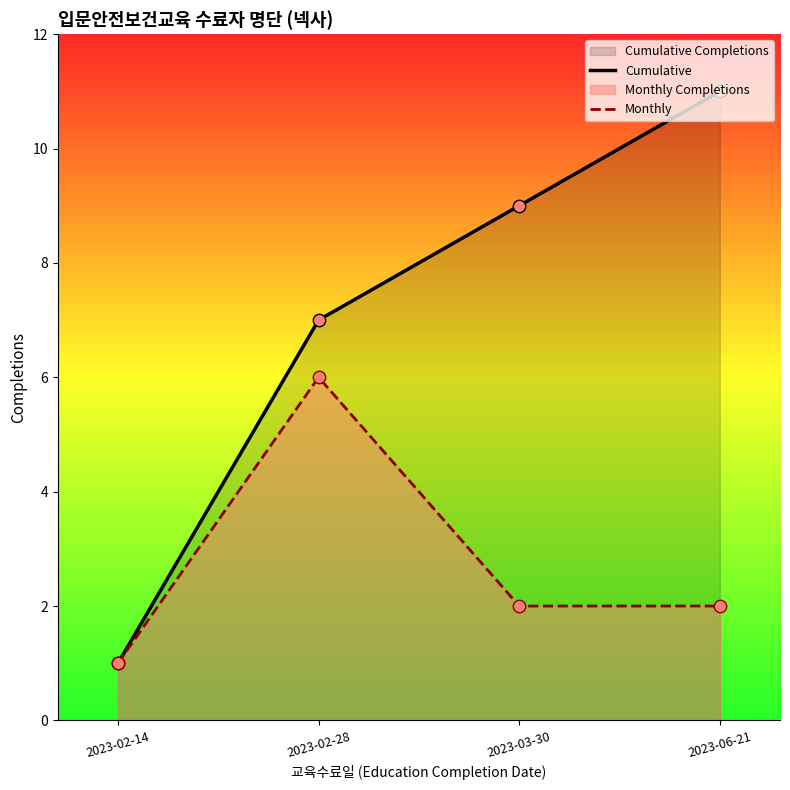

What are all the series names shown in the legend?

Cumulative, Monthly